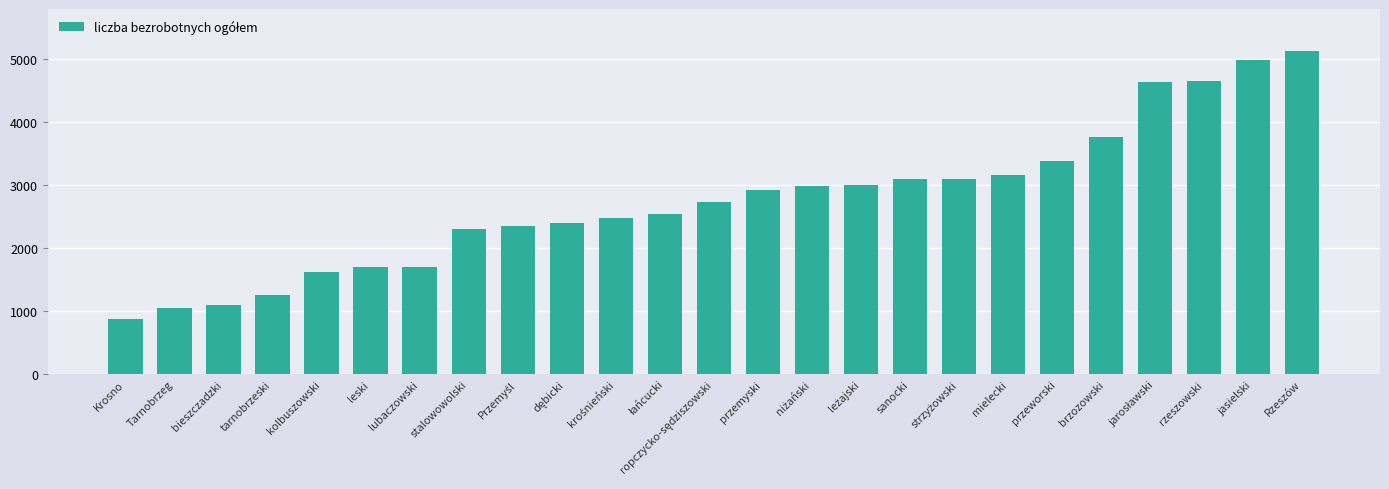

What is the difference between the maximum and second lowest values?

4079